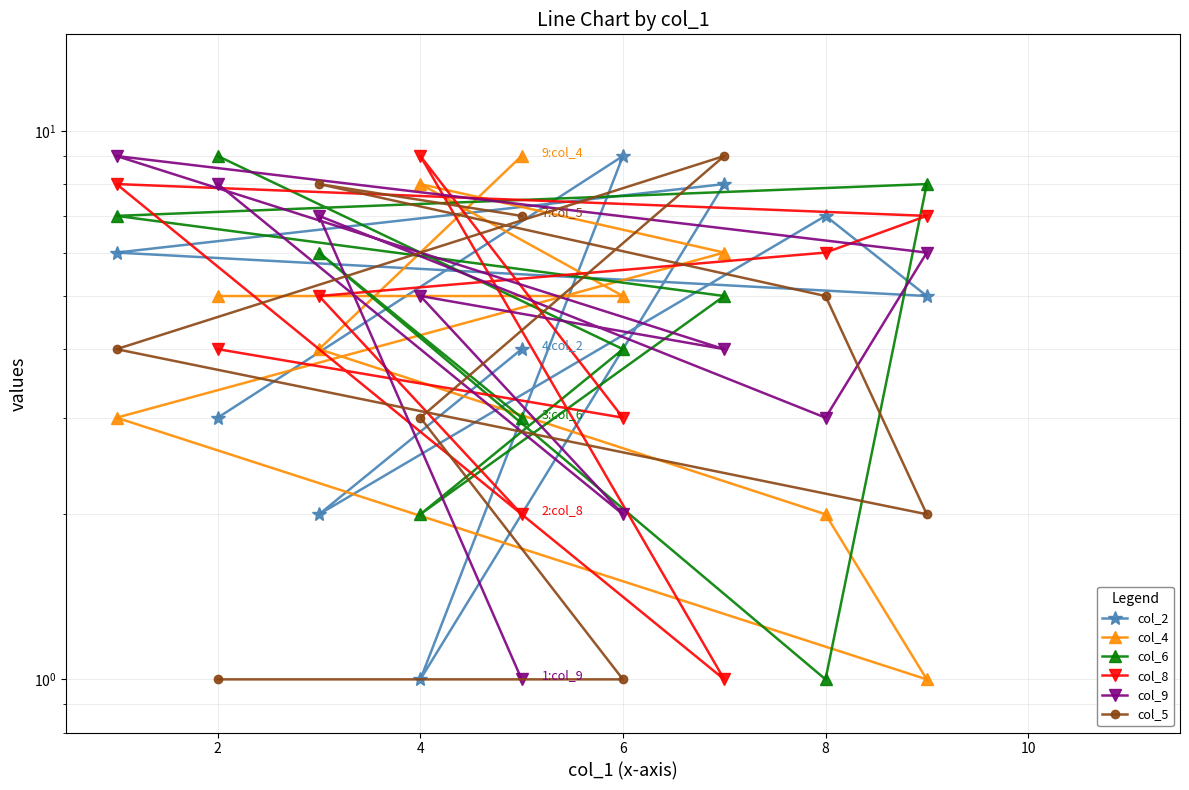

Which has a higher value, 10 or 8?

8